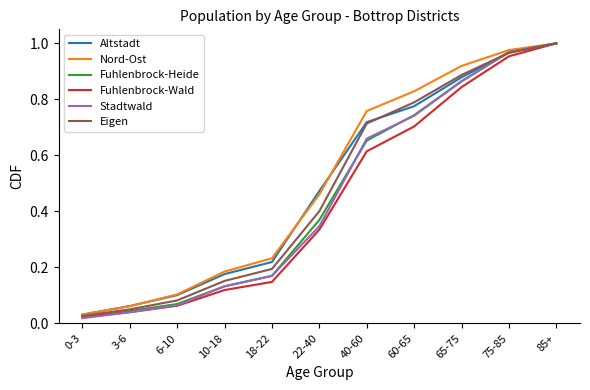

Is the value of Fuhlenbrock-Wald at 60-65 greater than the value of Altstadt at 85+?

No